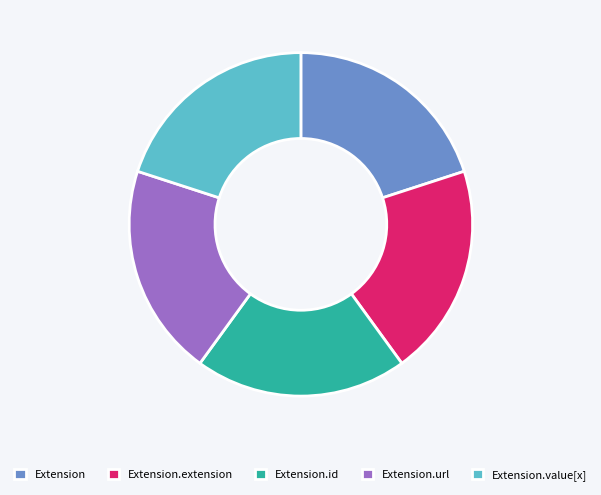

The Extension.url slice represents 20% of the pie. True or false?

True